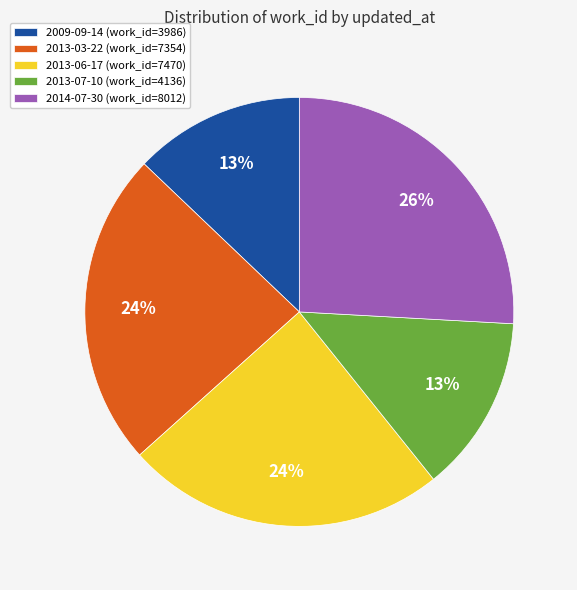

What percentage is the 2013-06-17 slice, to the nearest percent?

24%